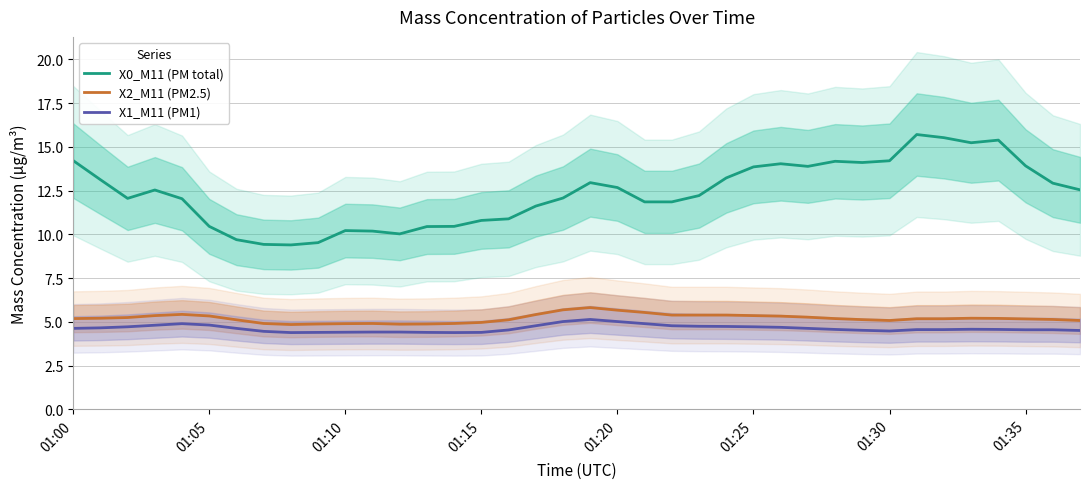

Is it true that X0_M11 (PM total) equals 6.7 at 01:05?

False